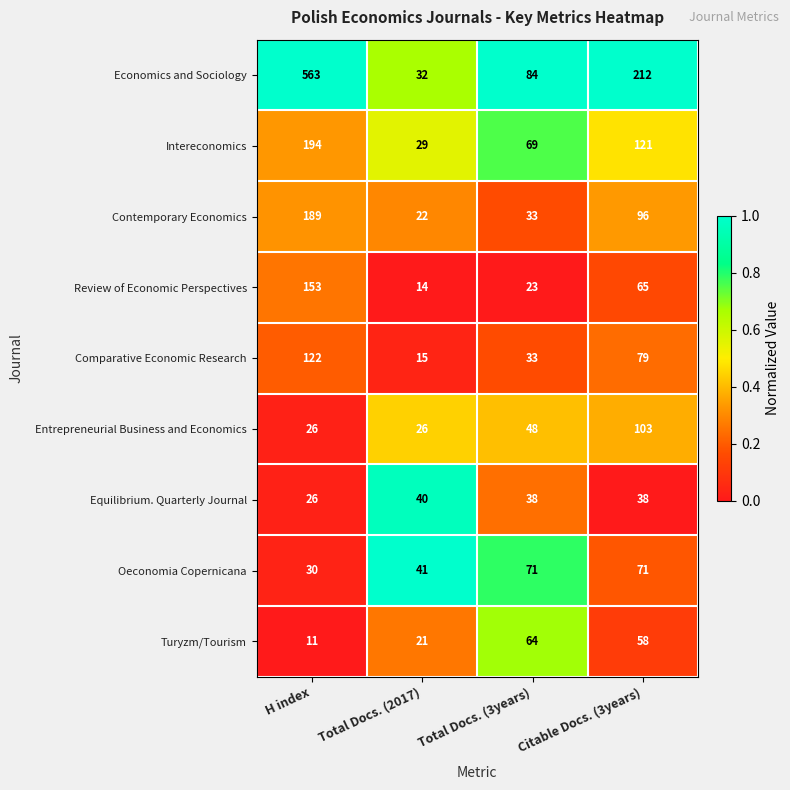

Is the value of Oeconomia Copernicana at Total Docs. (3years) greater than the value of Review of Economic Perspectives at H index?

No